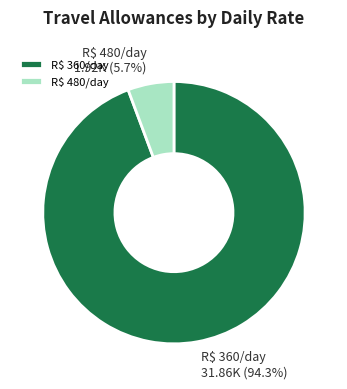

Does any single category account for the majority?

Yes